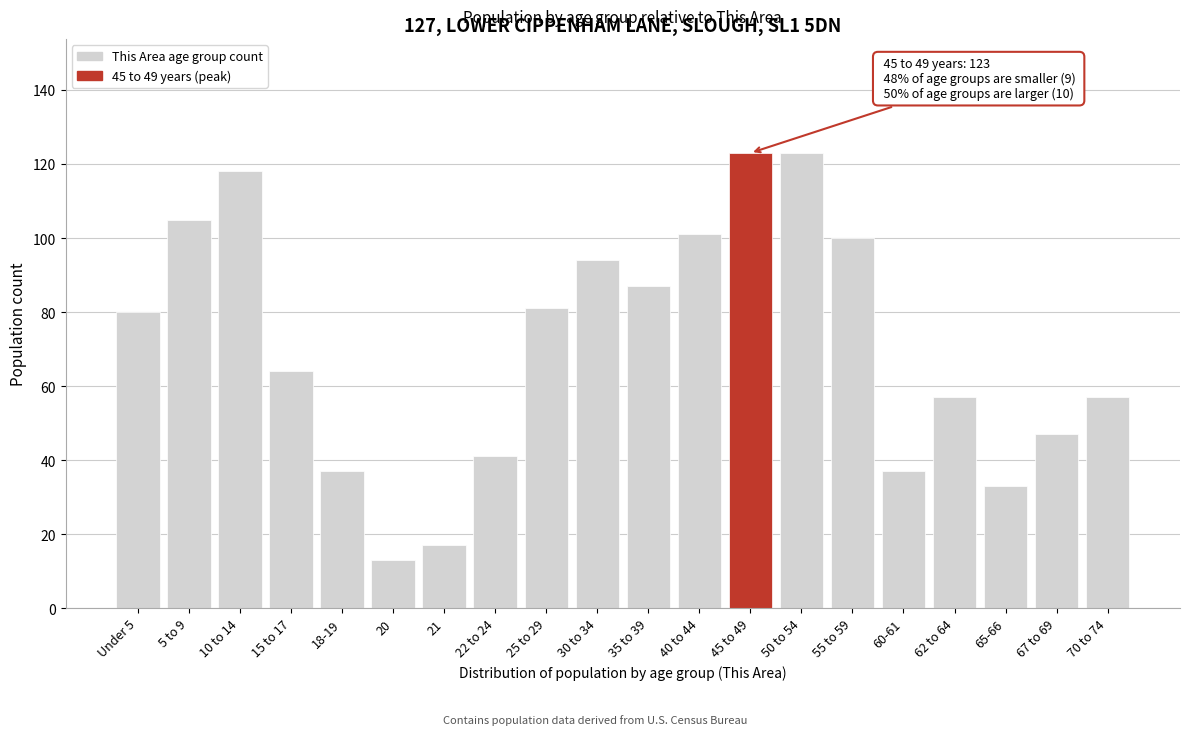

Reading left to right, transcribe all the data shown in this chart.

80	105	118	64	37	13	17	41	81	94	87	101	123	123	100	37	57	33	47	57